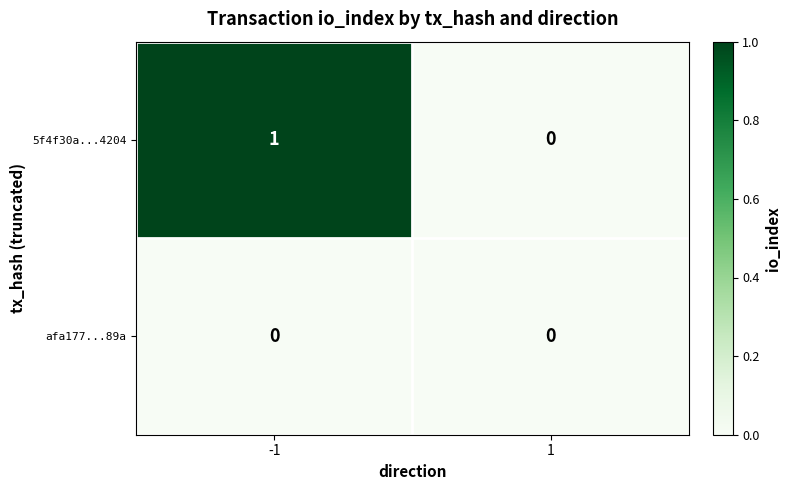

Reading left to right, what are all the values shown in this chart?

5f4f30a...4204: 1	0
afa177...89a: 0	0